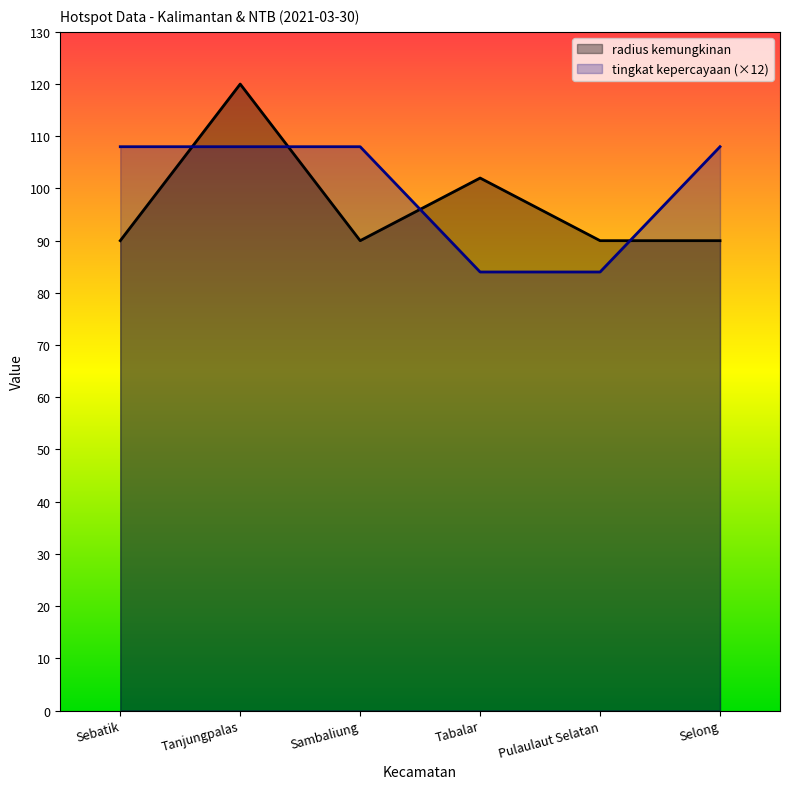

What is the difference between the highest and lowest values at Tabalar?

18